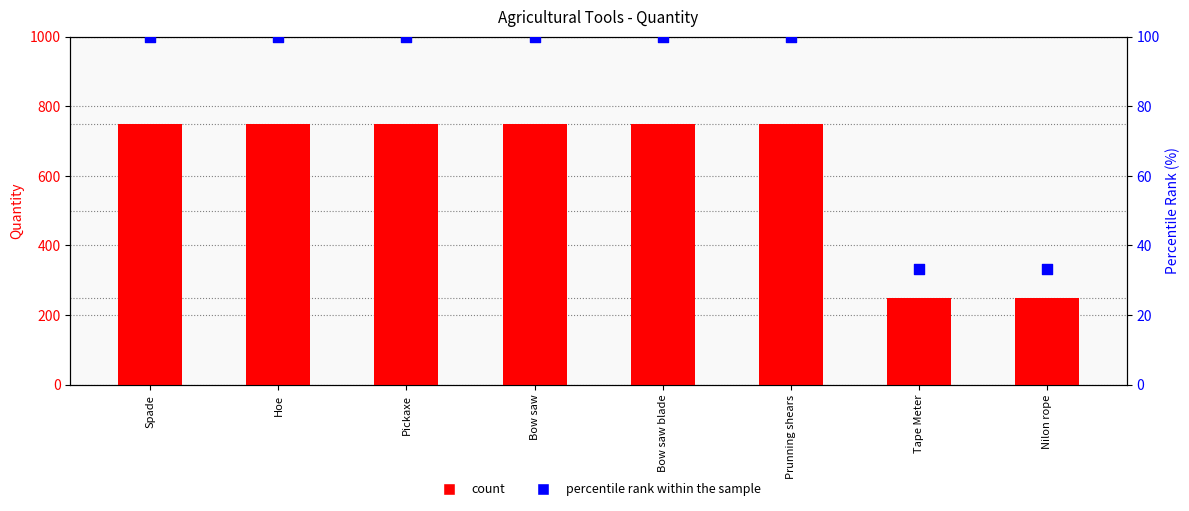

At how many categories does at least one series exceed 103?

8